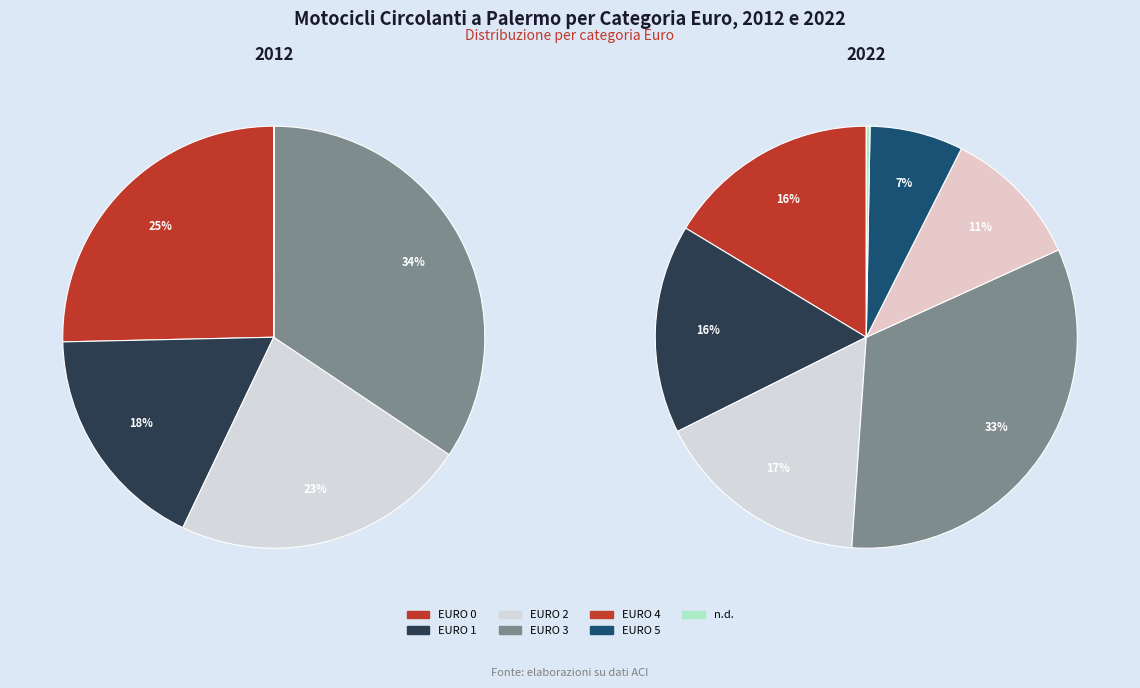

Combined, what portion of the pie is EURO 0 and EURO 3?

59.7%